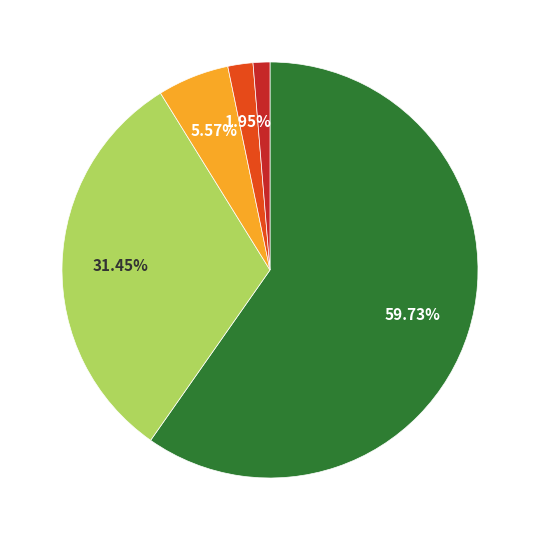

Is there any slice that represents more than half of the pie?

Yes